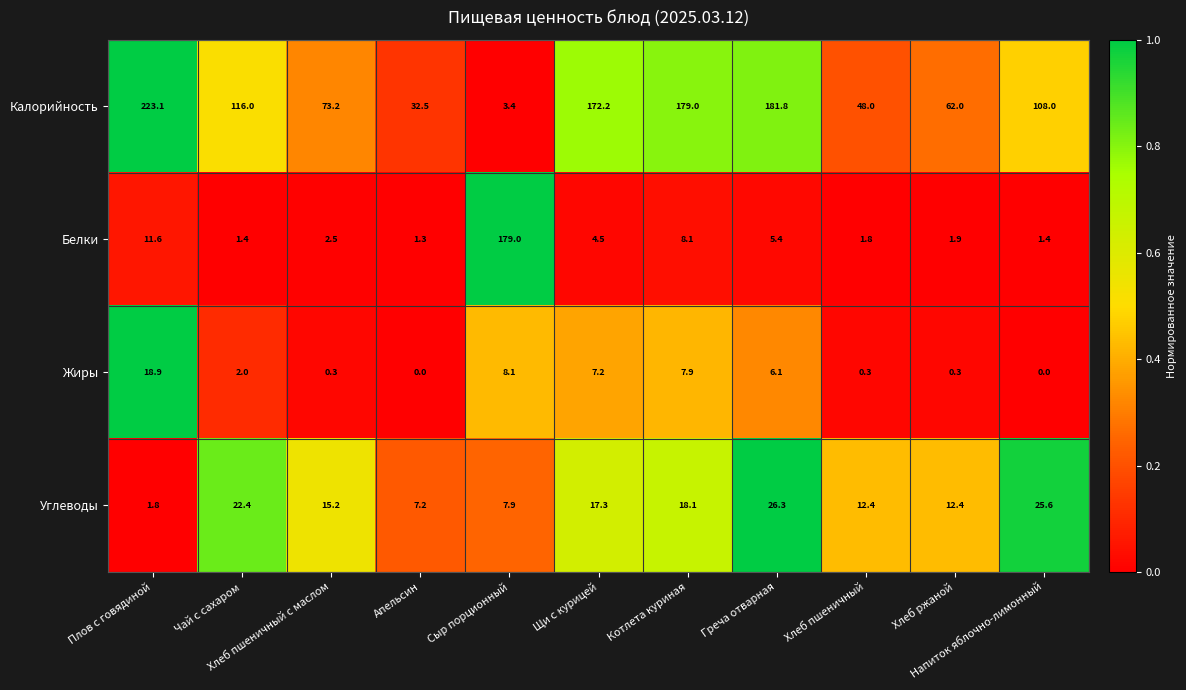

Rank the series by their maximum value, from lowest to highest.

Жиры, Углеводы, Белки, Калорийность